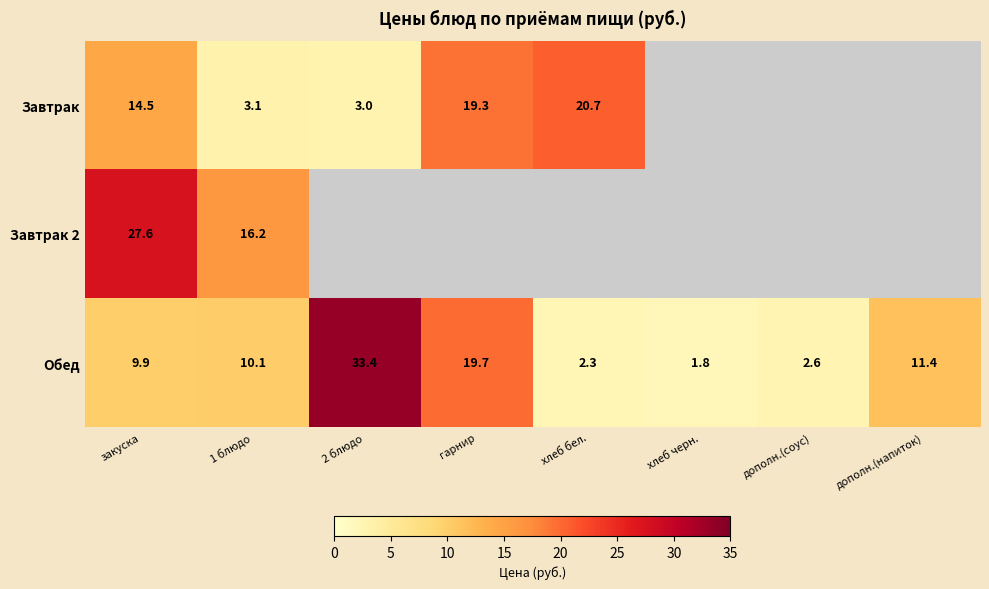

At which category does the chart reach its peak across all series?

2 блюдо